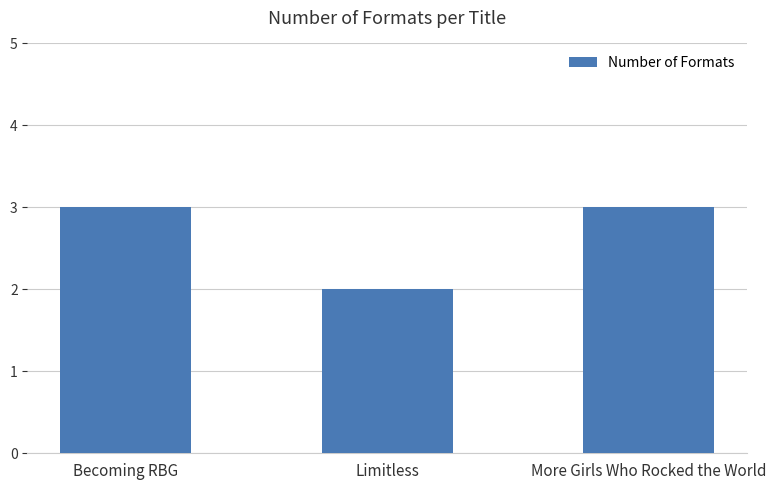

Count the values in the range 2 to 3.

3